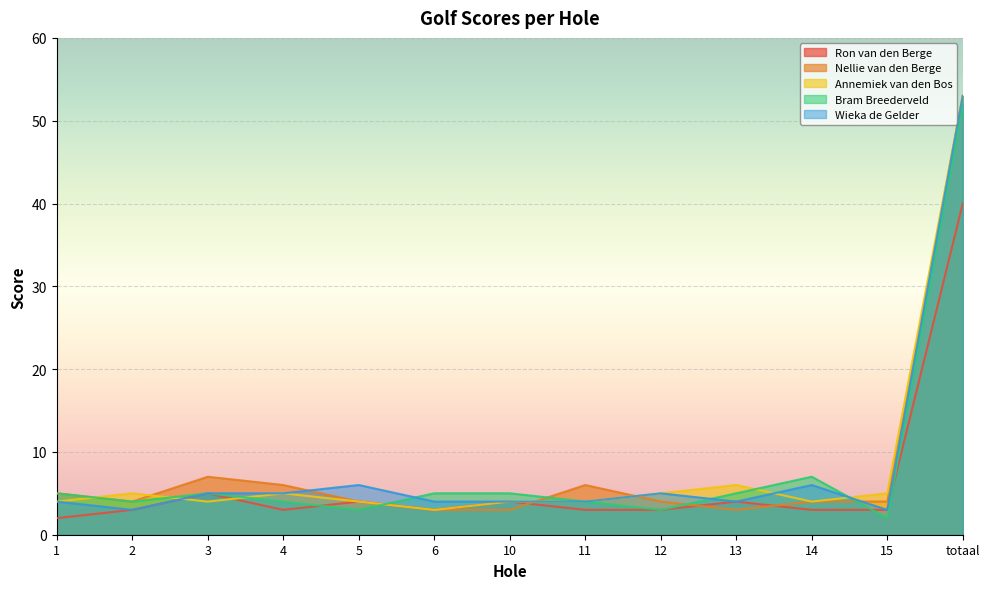

Reading left to right, what are all the values shown in this chart?

Ron van den Berge: 1=2	2=3	3=5	4=3	5=4	6=3	10=4	11=3	12=3	13=4	14=3	15=3	totaal=40
Nellie van den Berge: 1=5	2=4	3=7	4=6	5=4	6=3	10=3	11=6	12=4	13=3	14=4	15=4	totaal=53
Annemiek van den Bos: 1=4	2=5	3=4	4=5	5=4	6=3	10=4	11=4	12=5	13=6	14=4	15=5	totaal=53
Bram Breederveld: 1=5	2=4	3=5	4=4	5=3	6=5	10=5	11=4	12=3	13=5	14=7	15=2	totaal=52
Wieka de Gelder: 1=4	2=3	3=5	4=5	5=6	6=4	10=4	11=4	12=5	13=4	14=6	15=3	totaal=53